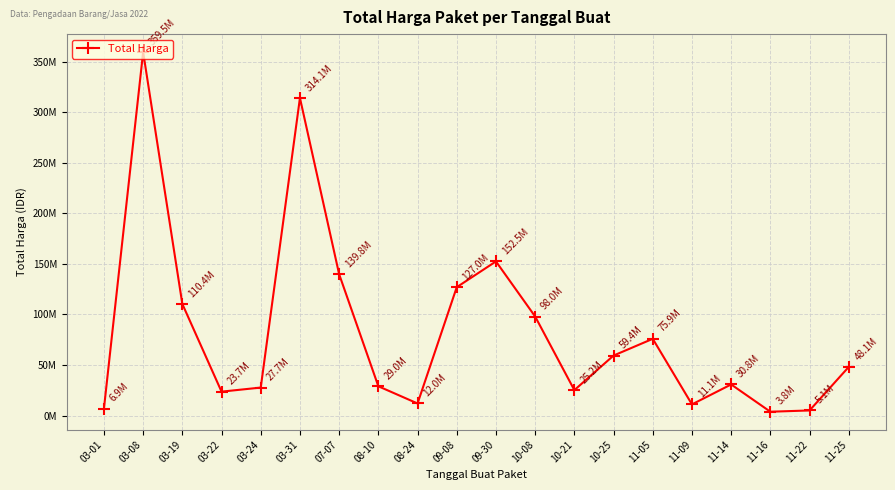

What is the difference between the values at 09-08 and 11-05?

51080000